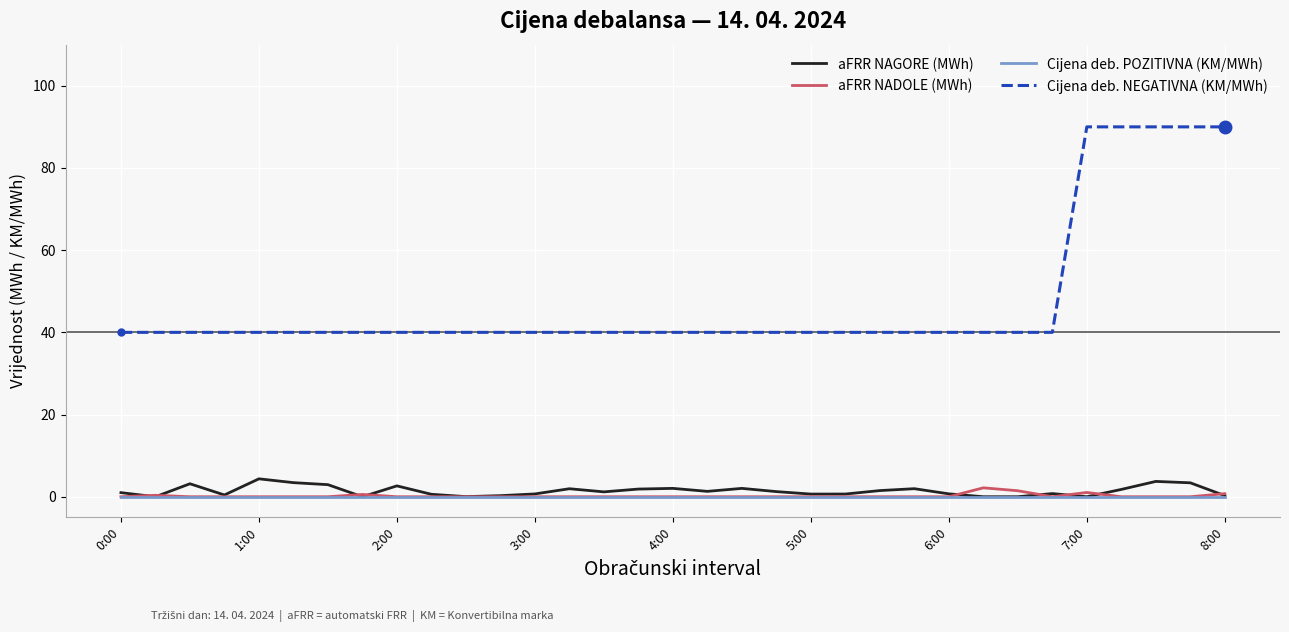

What are all the series names shown in the legend?

aFRR NAGORE (MWh), aFRR NADOLE (MWh), Cijena deb. POZITIVNA (KM/MWh), Cijena deb. NEGATIVNA (KM/MWh)